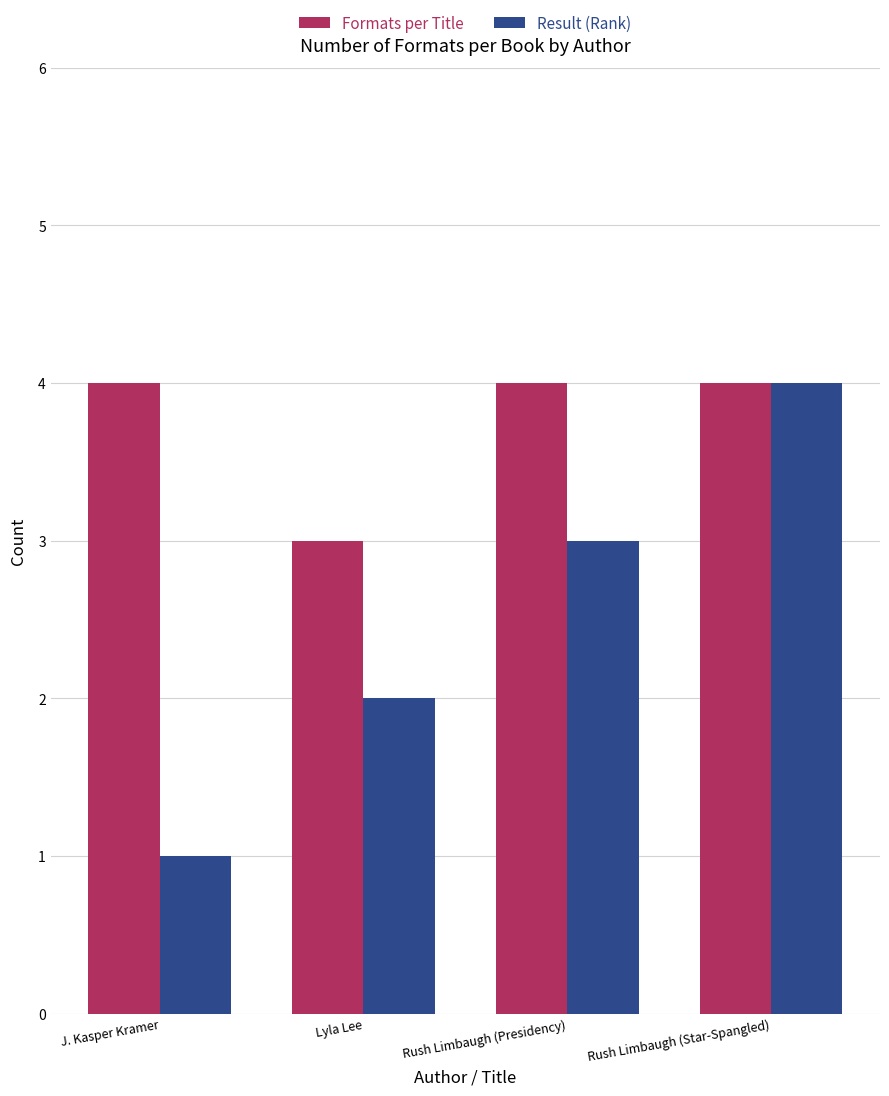

Is it true that Result (Rank) equals 1 at J. Kasper Kramer?

True